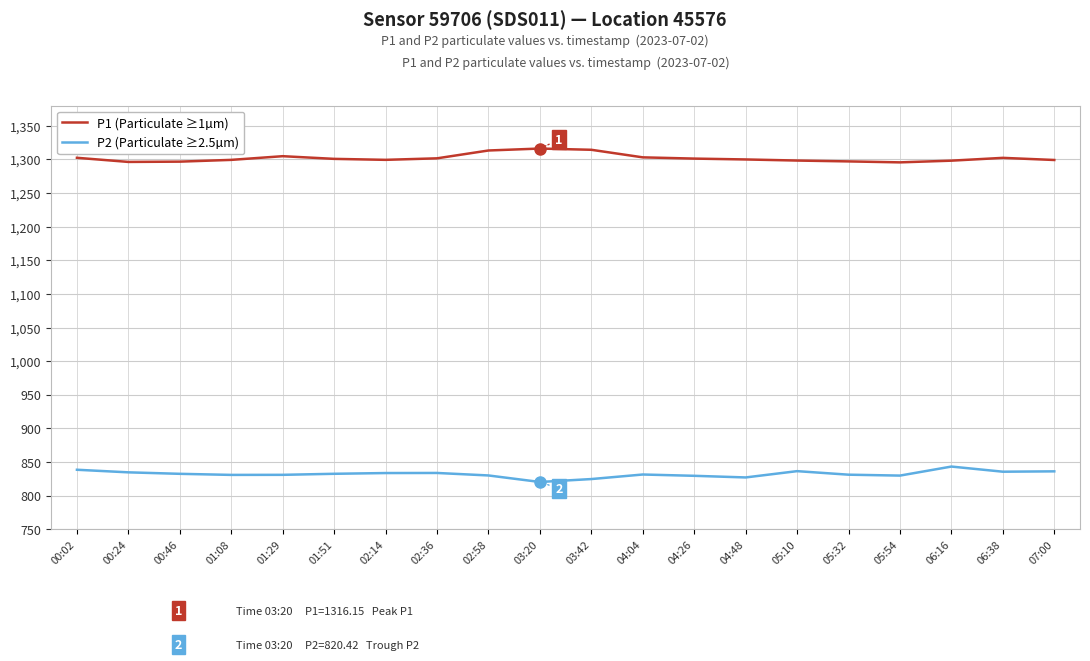

What is the approximate value of P2 (Particulate ≥2.5µm) at 00:02?

838.6